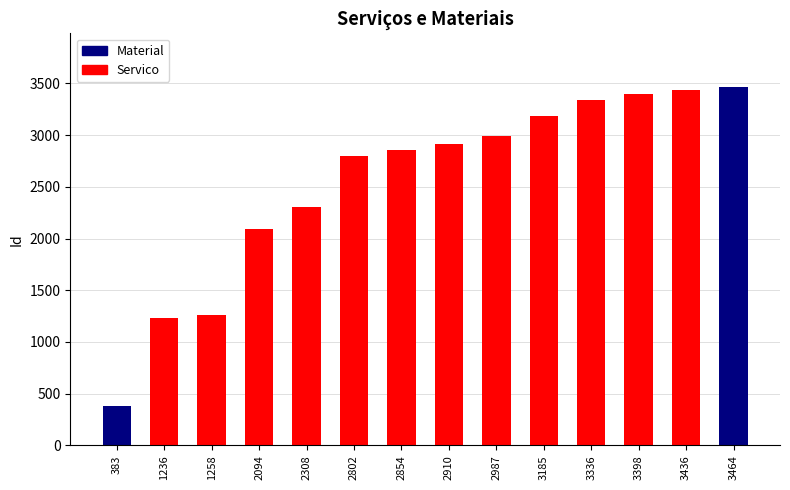

Where is the data nearest to the value 1923?

2094